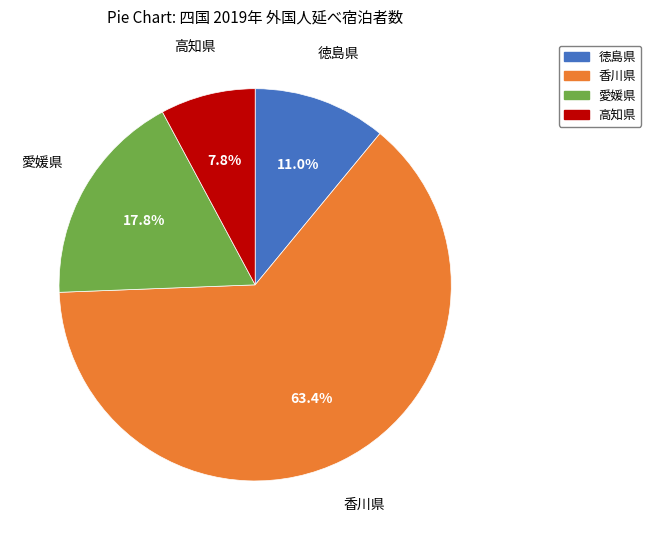

Approximately how many times larger is the value at 徳島県 compared to 愛媛県?

0.6